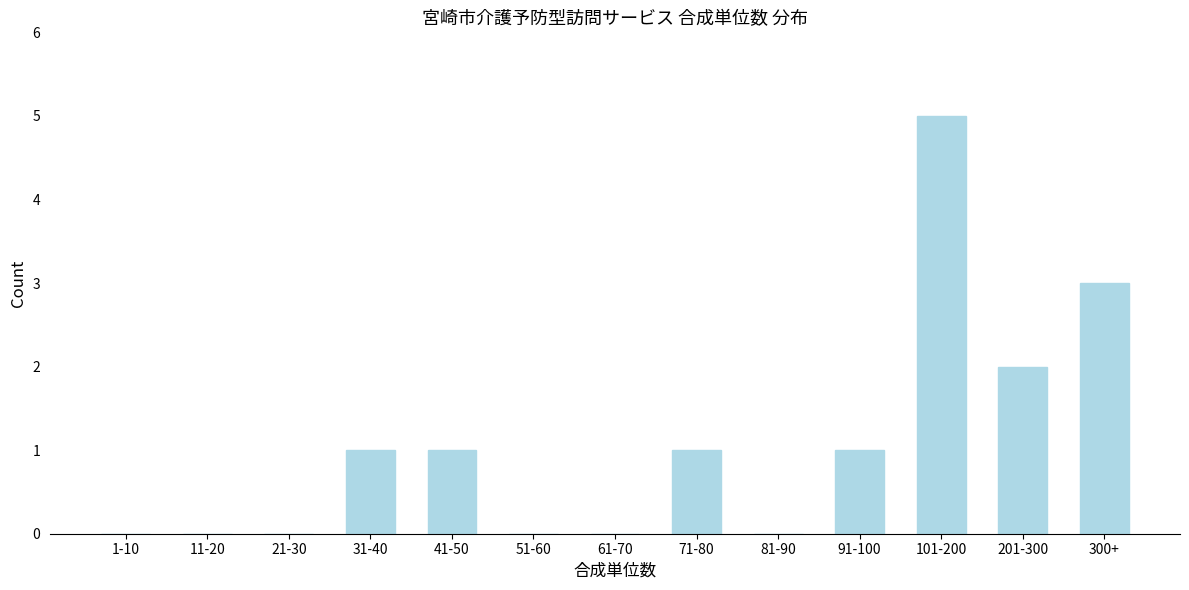

Reading left to right, transcribe all the data shown in this chart.

1-10=0	11-20=0	21-30=0	31-40=1	41-50=1	51-60=0	61-70=0	71-80=1	81-90=0	91-100=1	101-200=5	201-300=2	300+=3